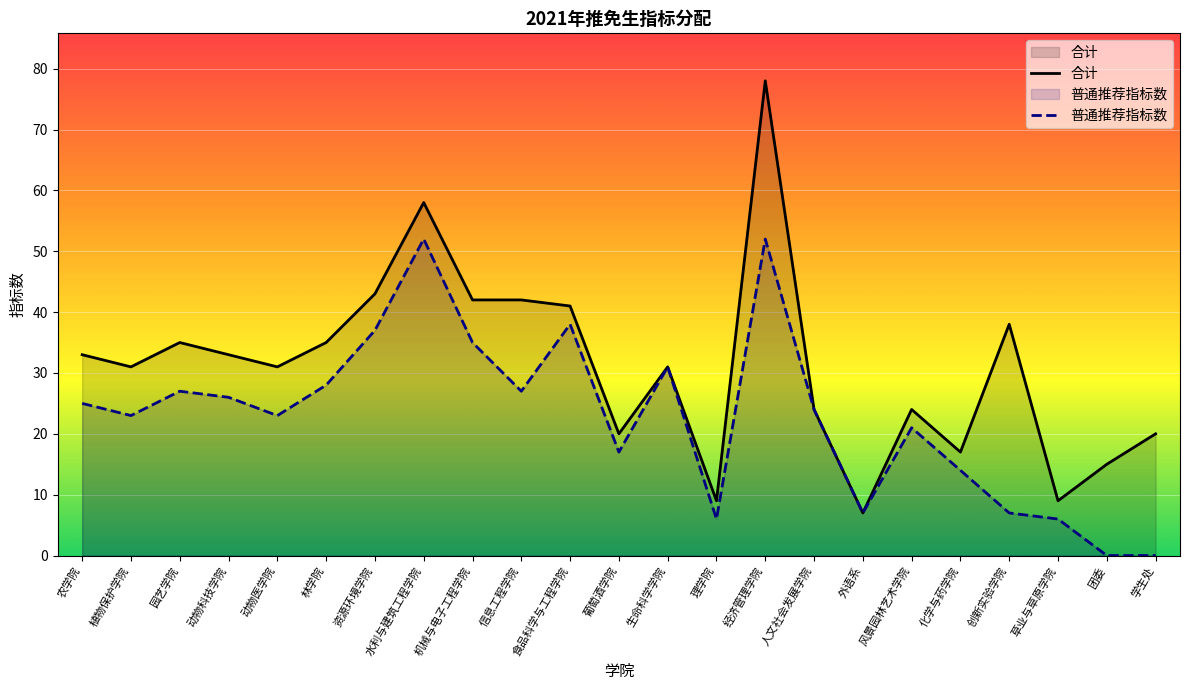

True or false: 合计 and 普通推荐指标数 intersect in this chart.

False